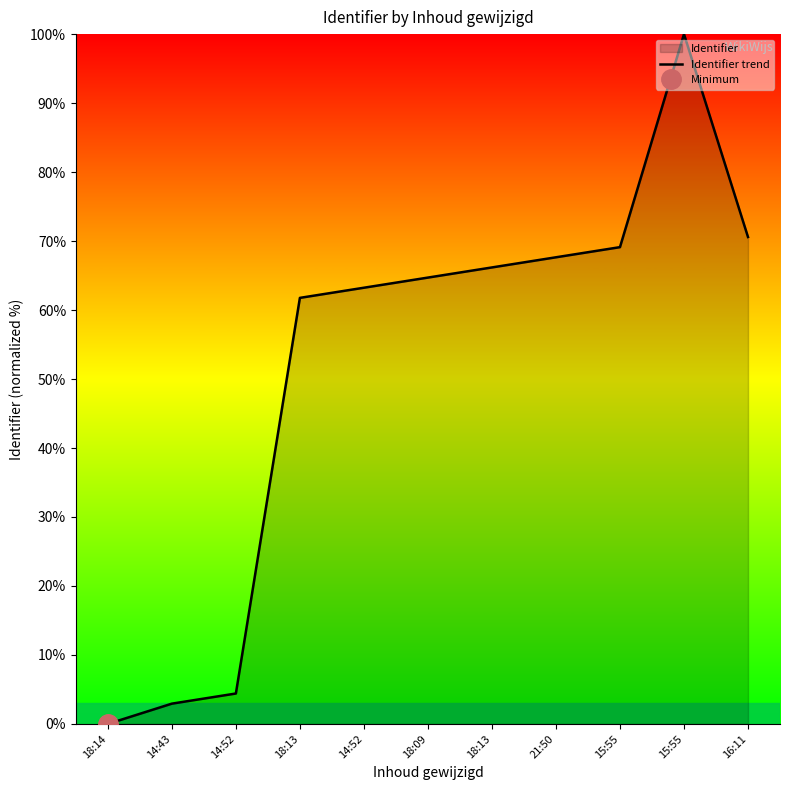

List the labels in order of value, largest first.

15:55, 16:11, 15:55, 21:50, 18:13, 18:09, 14:52, 18:13, 14:52, 14:43, 18:14